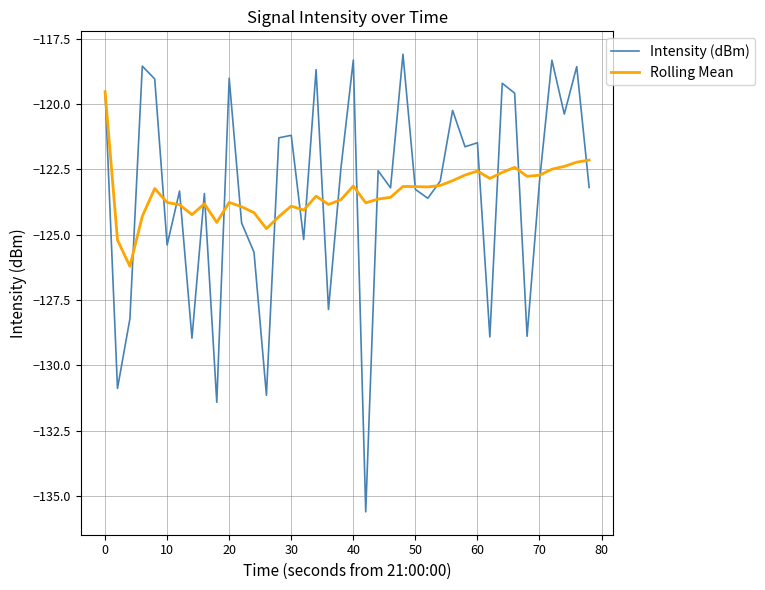

How many lines are shown in the chart?

2